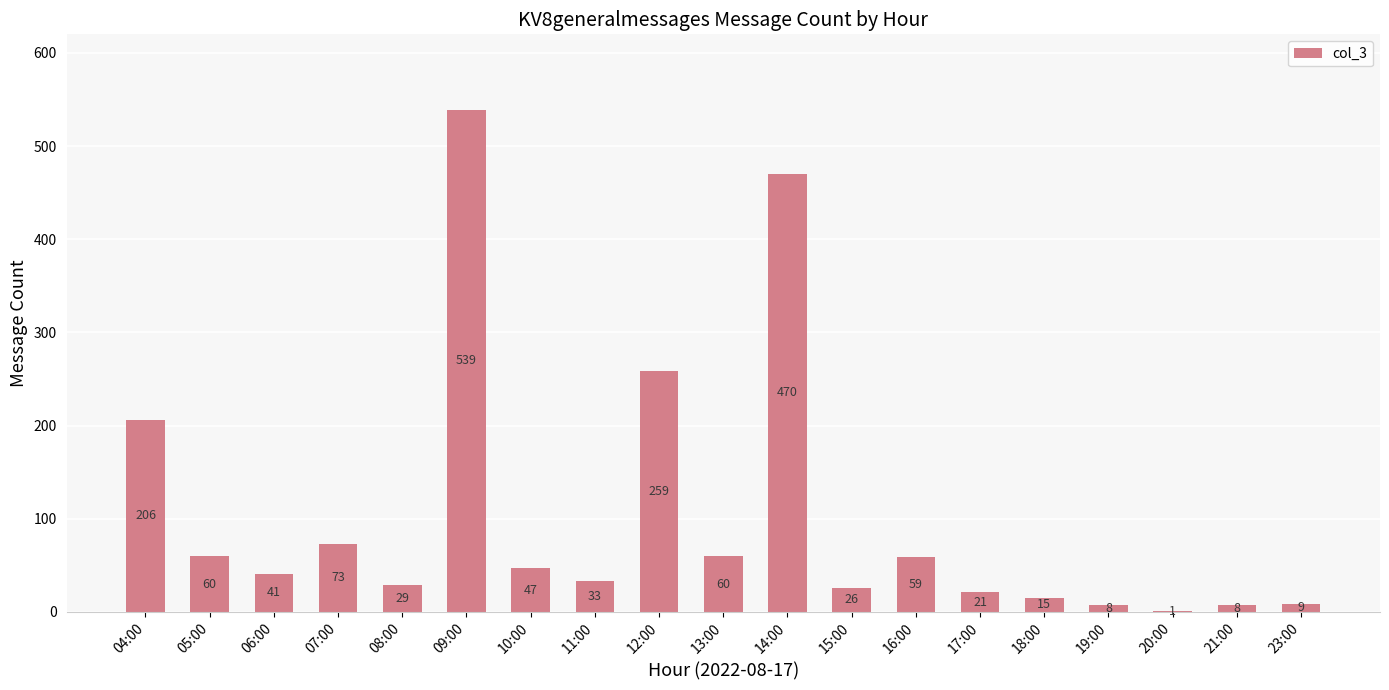

What is the sum of the values at 21:00 and 15:00?

34